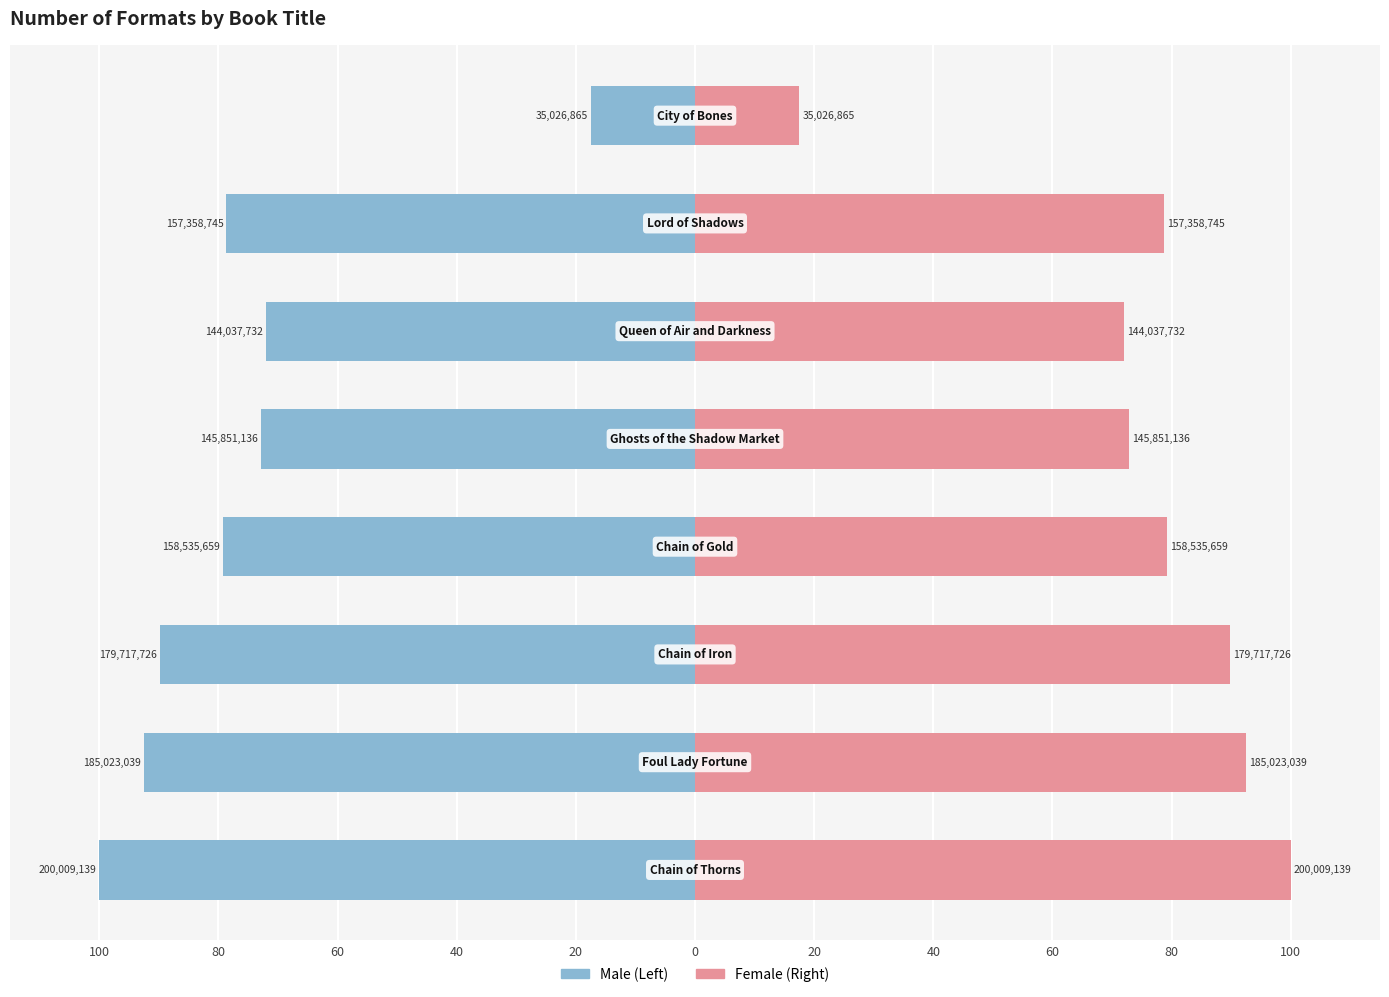

Reading left to right, extract all data points from this chart.

Male: 100=-100.0	80=-92.5	60=-89.9	40=-79.3	20=-72.9	0=-72.0	20=-78.7	40=-17.5
Female: 100=100.0	80=92.5	60=89.9	40=79.3	20=72.9	0=72.0	20=78.7	40=17.5